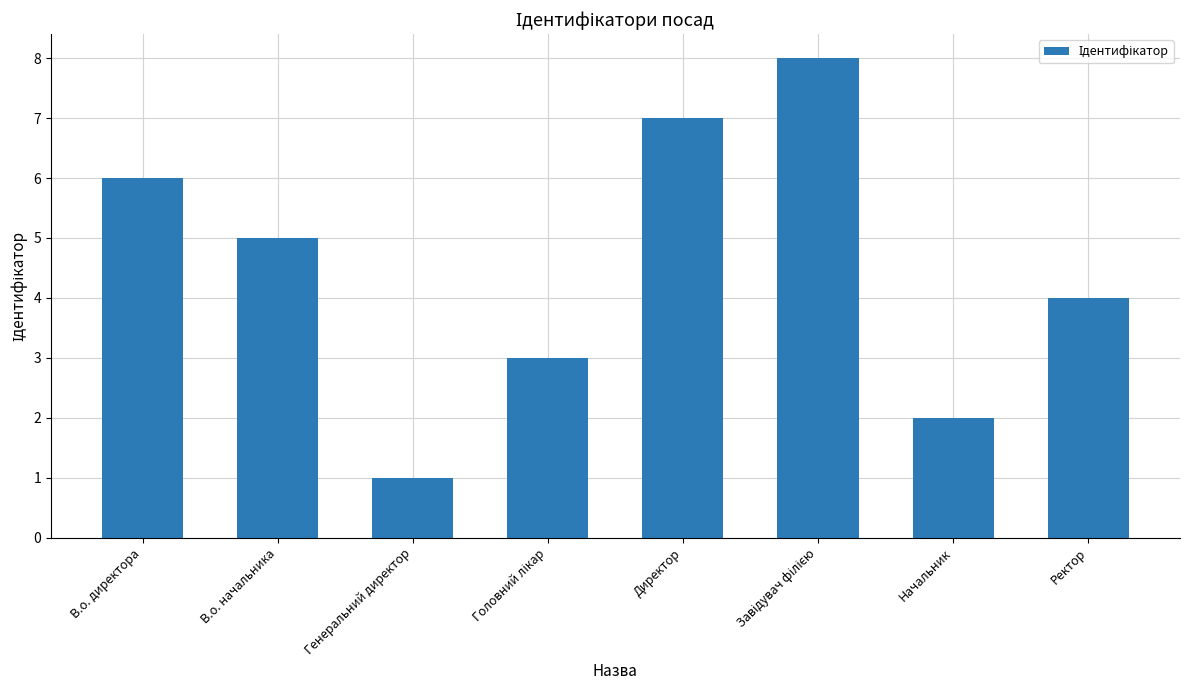

Are the bars horizontal?

No